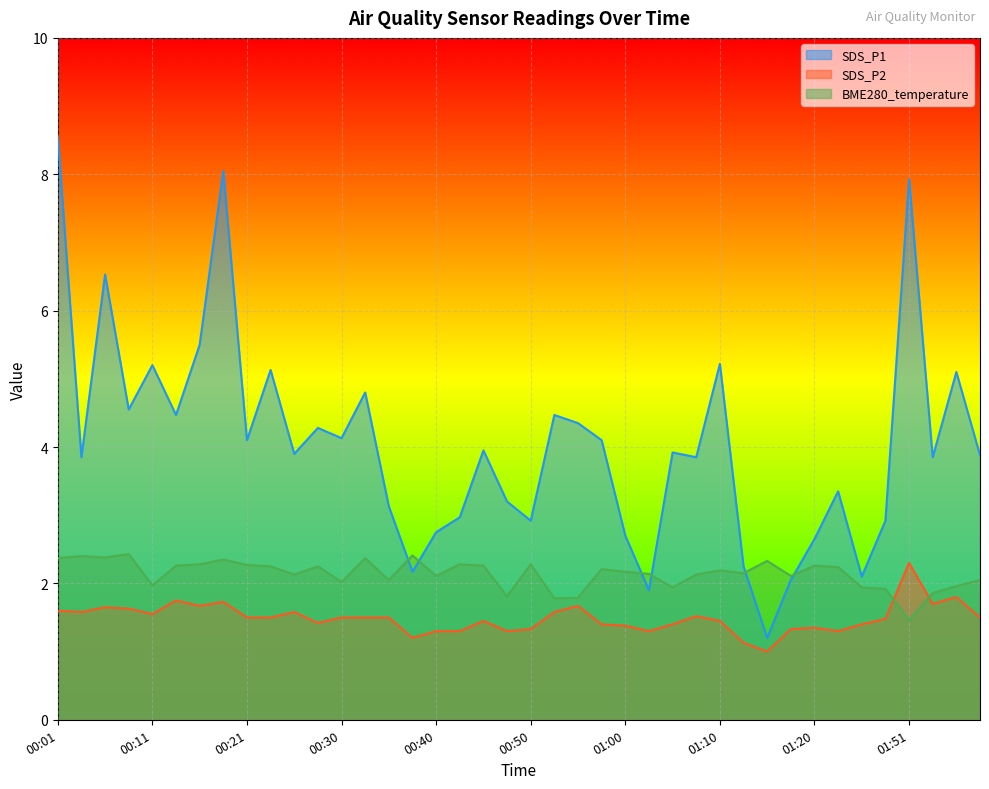

The SDS_P1 series shows 4.5 at 00:13. True or false?

True